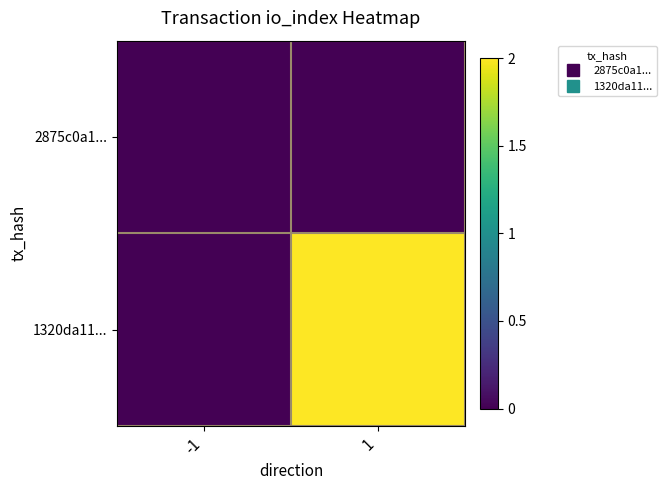

Reading left to right, extract all data points from this chart.

2875c0a1...: -1=0	1=0
1320da11...: -1=0	1=2